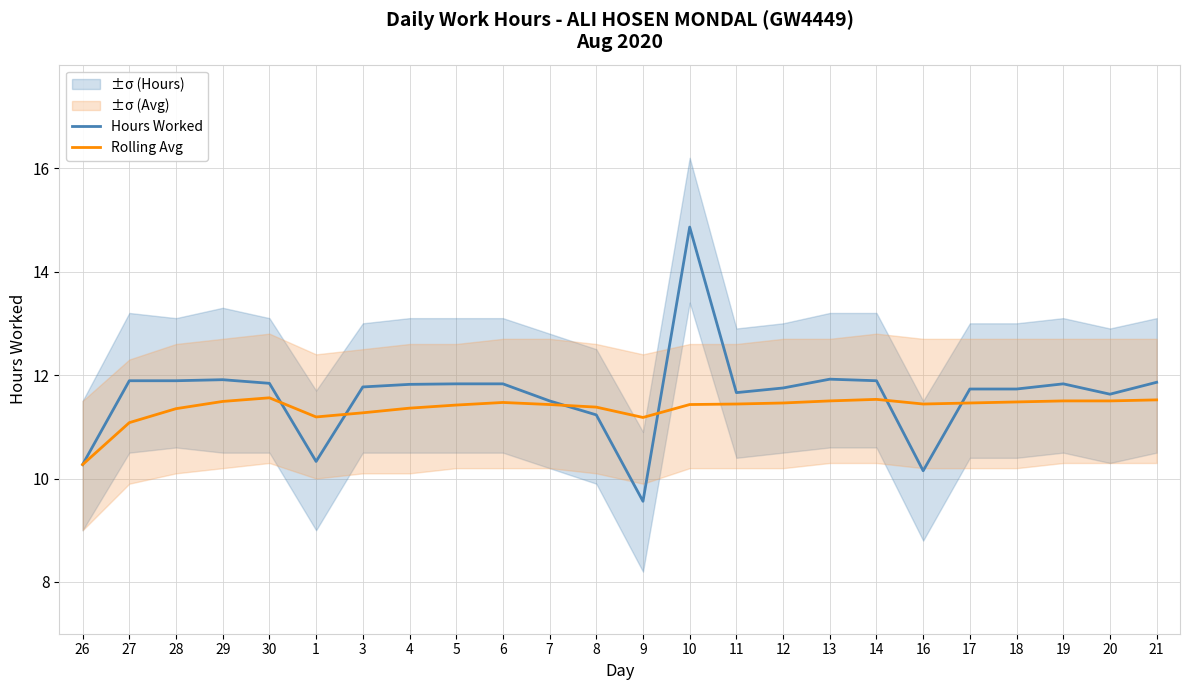

Reading left to right, extract all data points from this chart.

Hours Worked: 10.3	11.9	11.9	11.9	11.8	10.3	11.8	11.8	11.8	11.8	11.5	11.2	9.6	14.9	11.7	11.8	11.9	11.9	10.2	11.7	11.7	11.8	11.6	11.9
Rolling Avg: 10.3	11.1	11.3	11.5	11.6	11.2	11.3	11.4	11.4	11.5	11.4	11.4	11.2	11.4	11.4	11.5	11.5	11.5	11.4	11.5	11.5	11.5	11.5	11.5